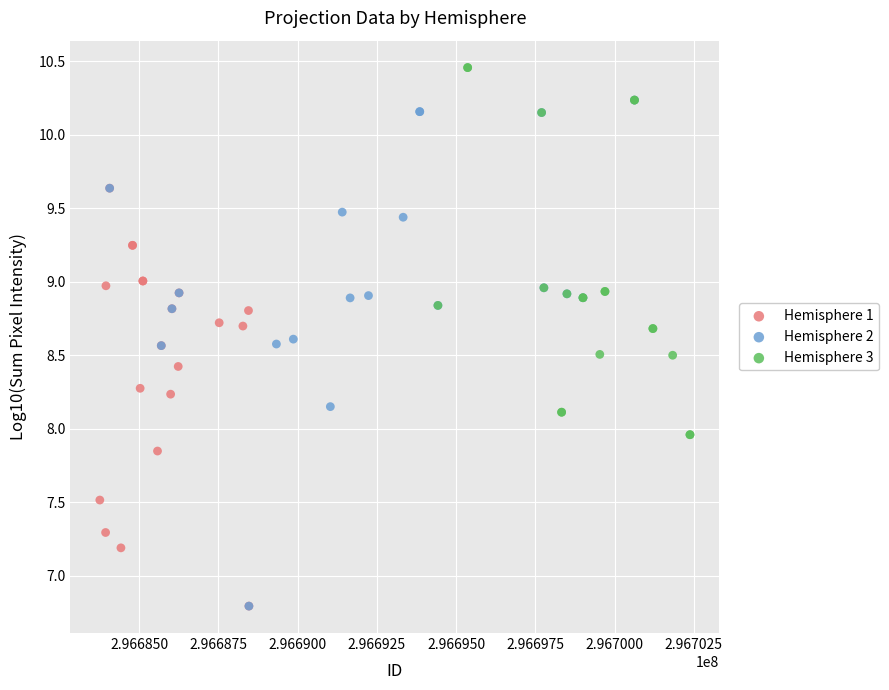

Which series has the largest Y range (max minus min)?

Hemisphere 2